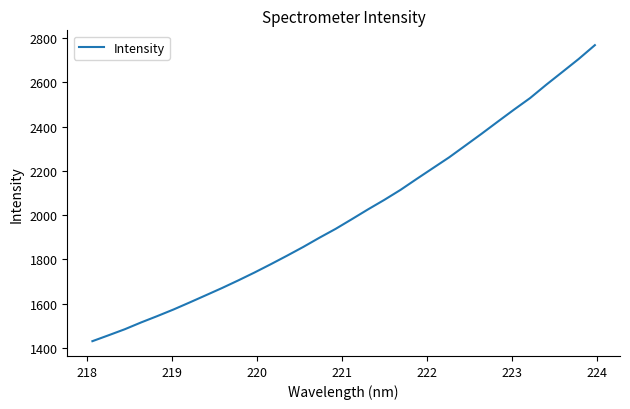

What is the maximum value shown in the chart?

2768.5